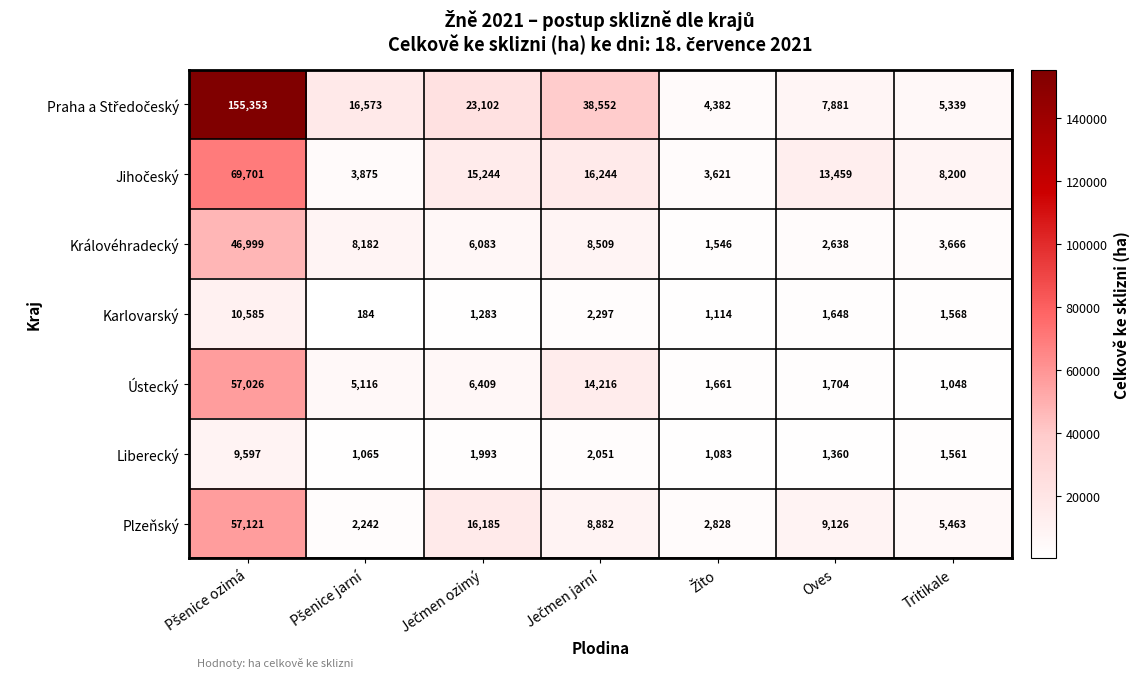

What is the lowest value of the Karlovarský series?

184